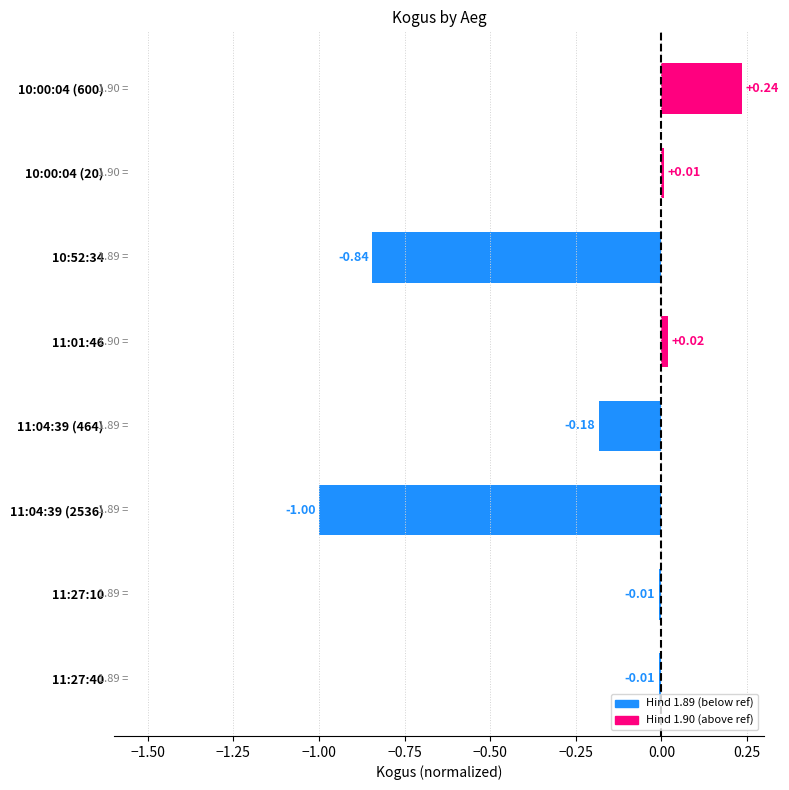

What is the sum of all values?

-1.8